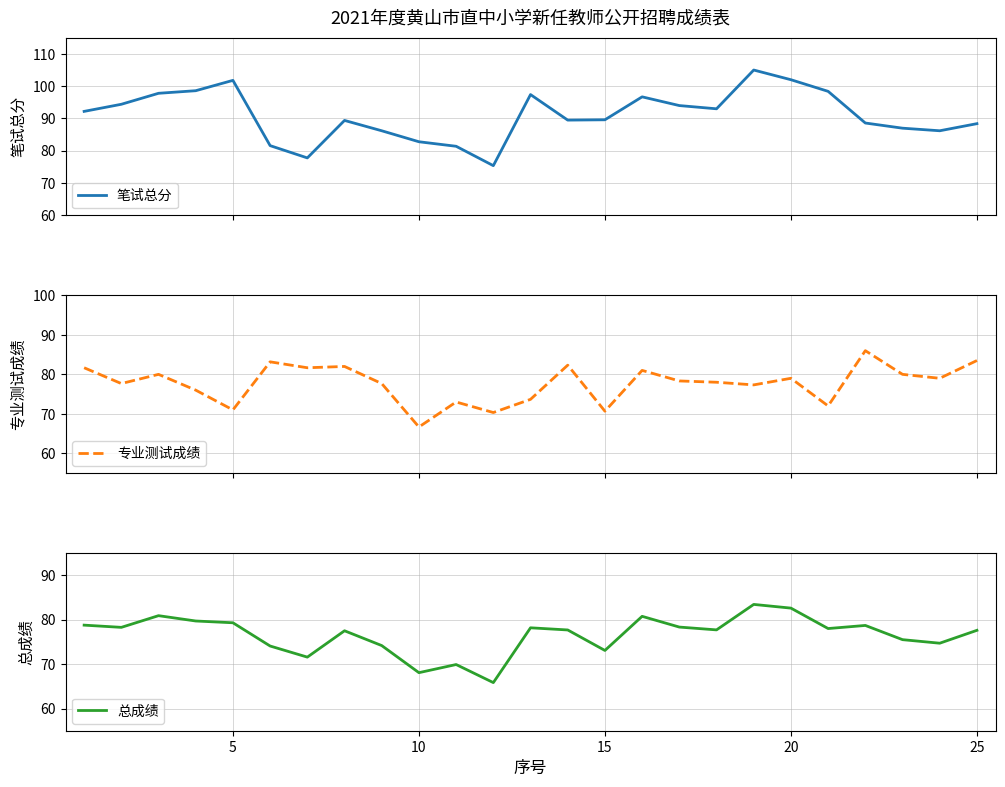

How many lines are shown in the chart?

3